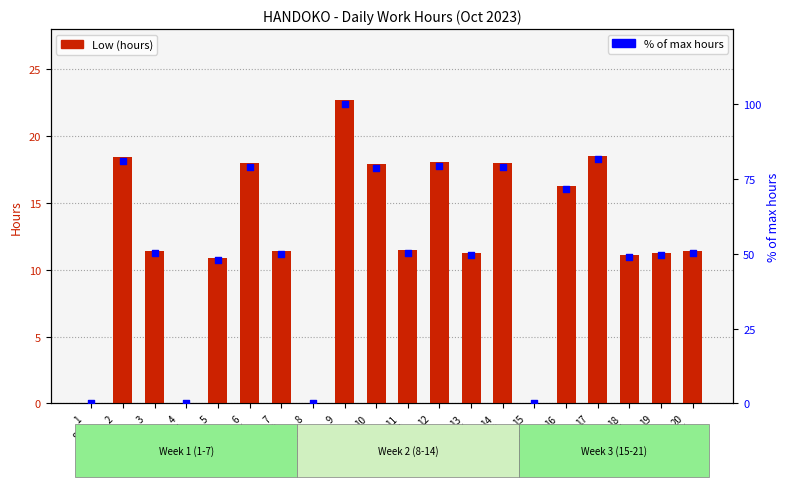

Which series has the largest total across all categories?

% of max hours